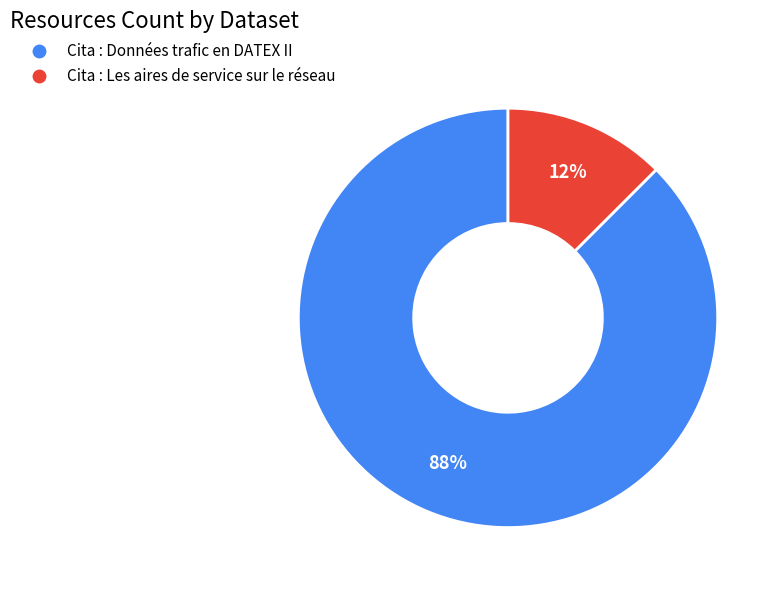

Which slice is the largest?

Cita : Données trafic en DATEX II